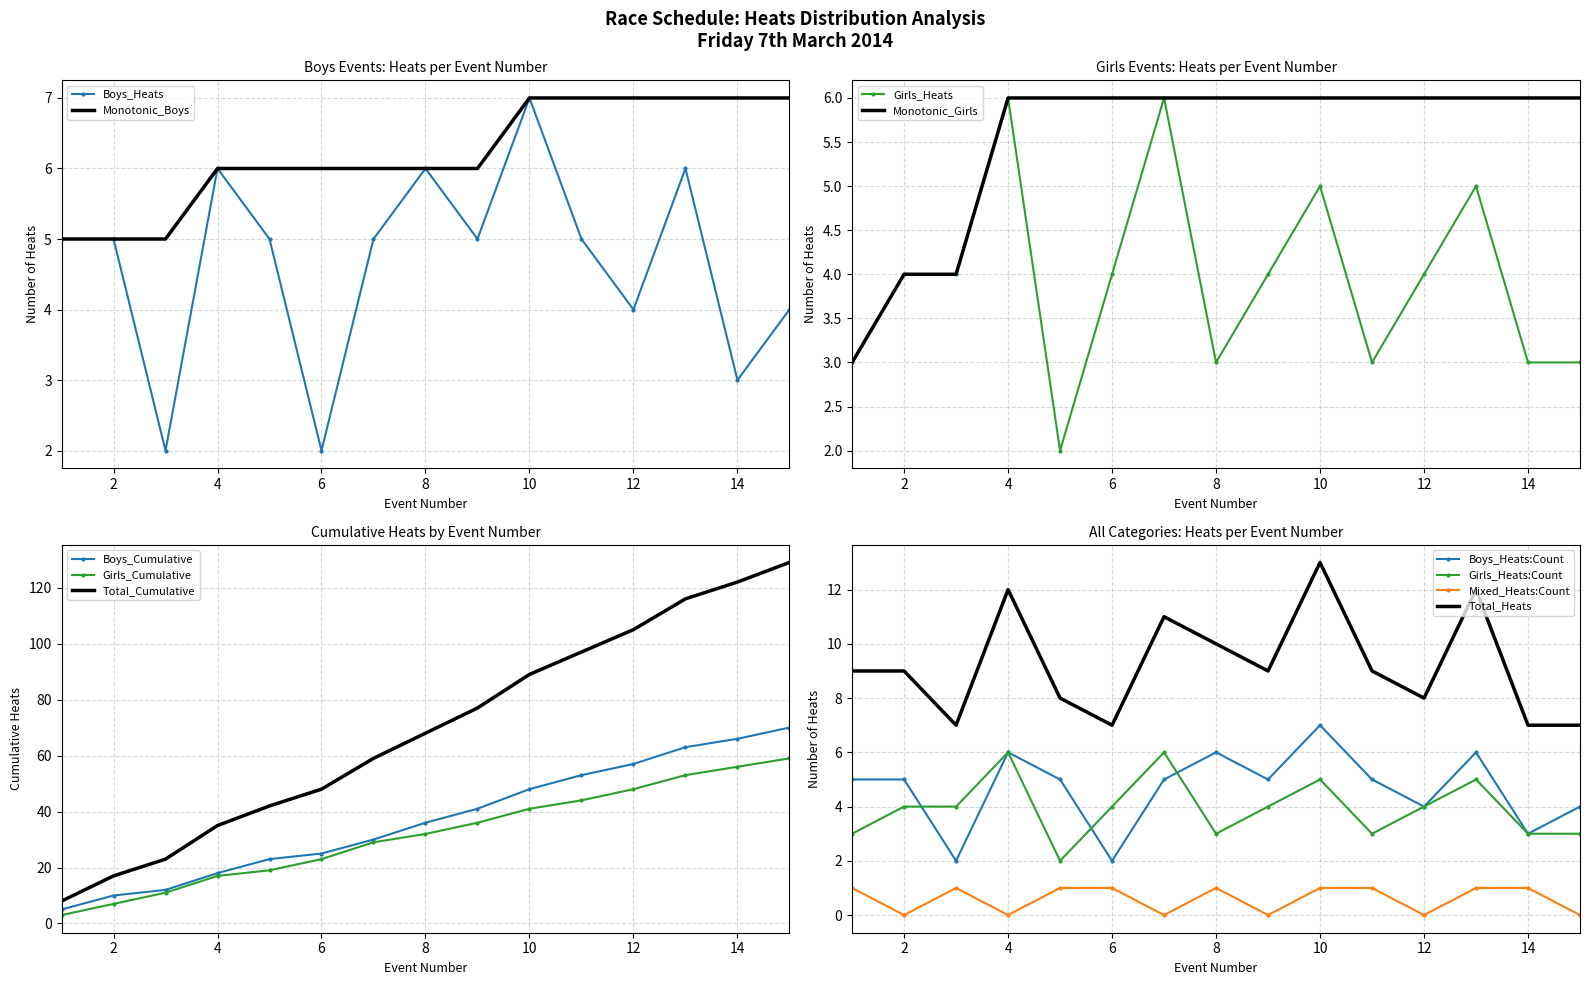

Rank the series by their maximum value, from lowest to highest.

Mixed, Girls, Boys